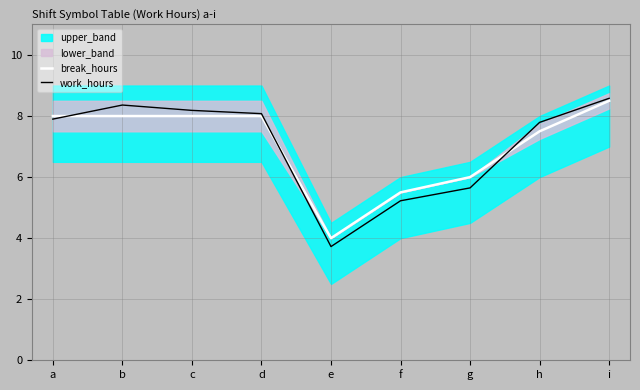

The break_hours series shows 7.5 at h. True or false?

True